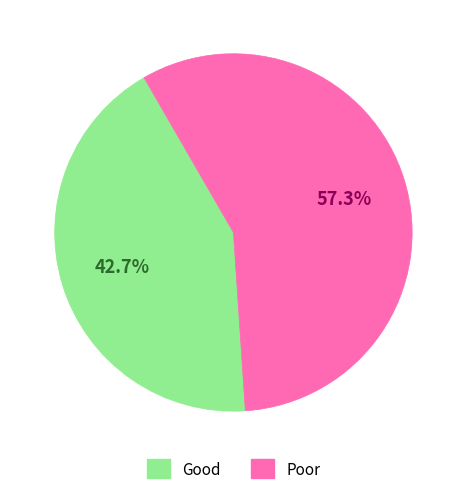

Does Poor account for over 50% of the chart?

Yes